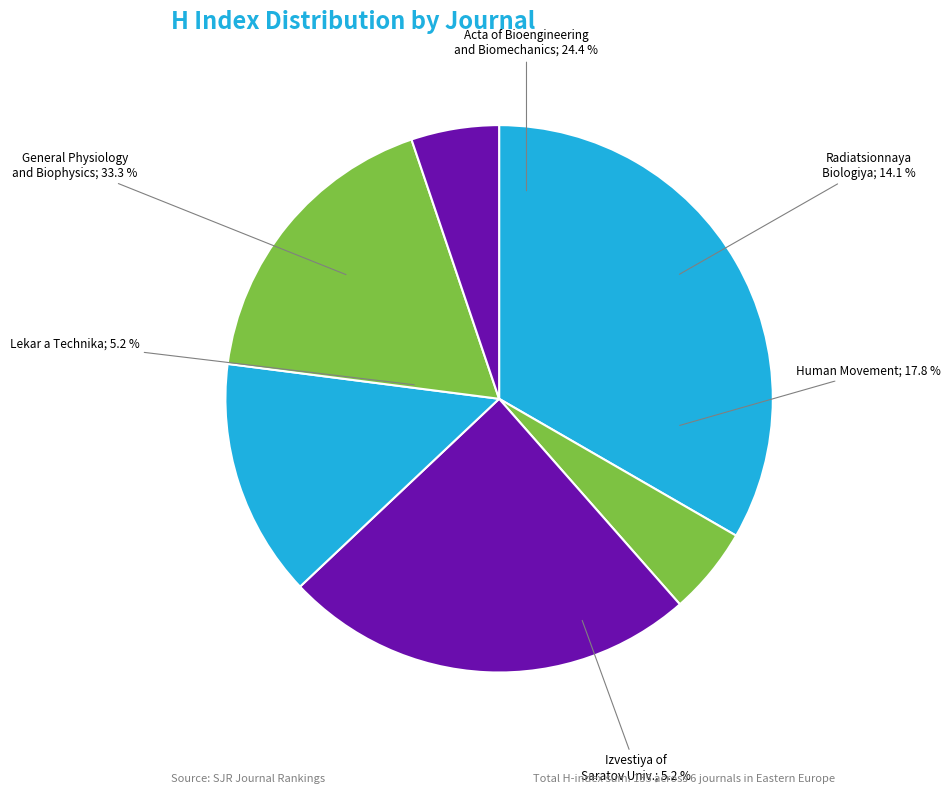

Combined, what portion of the pie is Radiatsionnaya Biologiya Radioekologiya and General Physiology and Biophysics?

47.4%